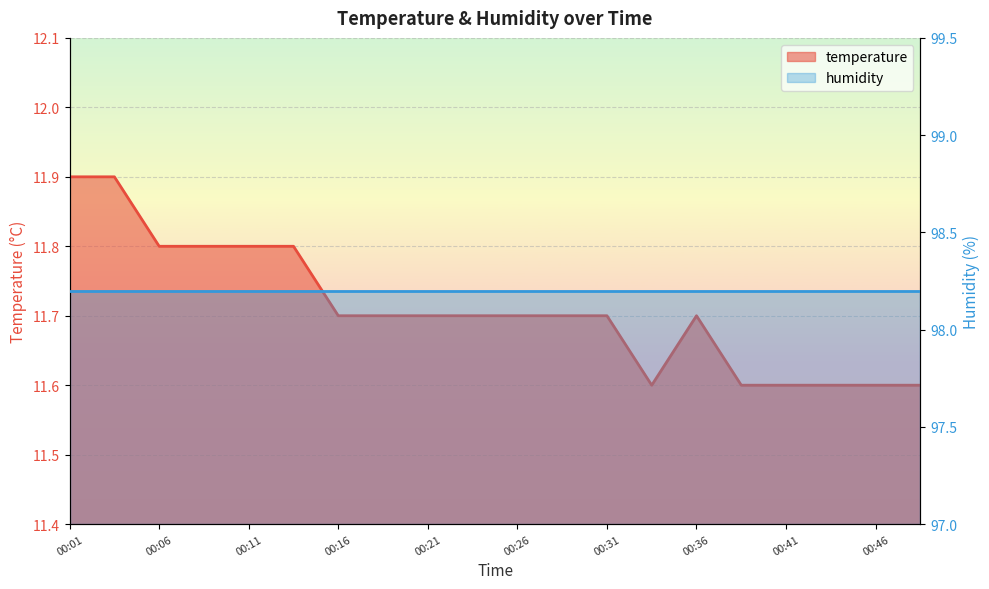

What is the change in value from 00:23 to 00:38?

-0.1